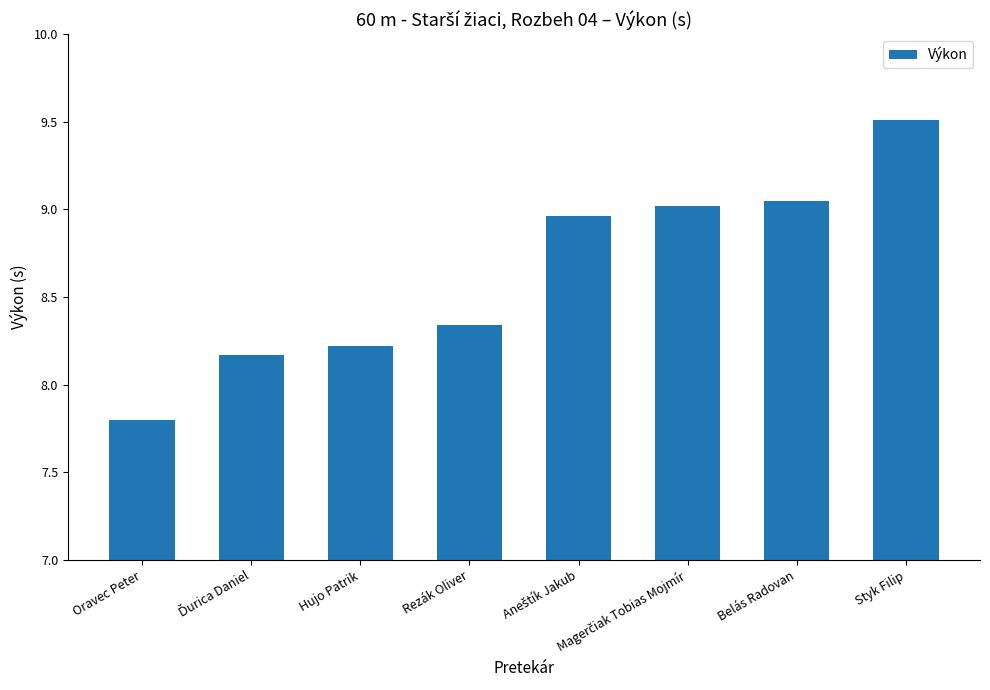

How many categories are shown in the chart?

8